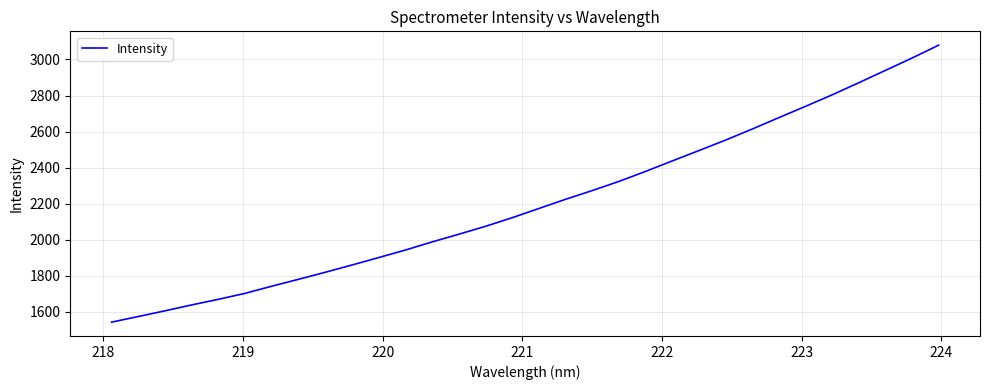

What is the difference between the second highest and minimum values?

1464.6